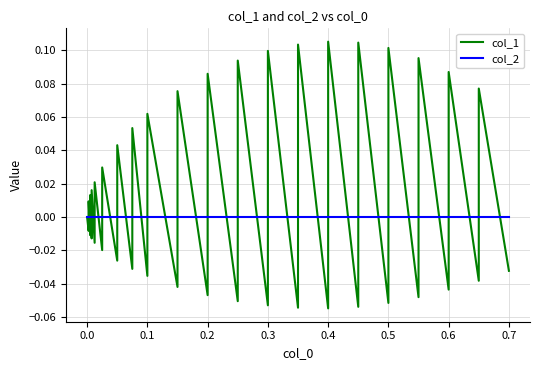

Which series has the largest total across all categories?

col_1